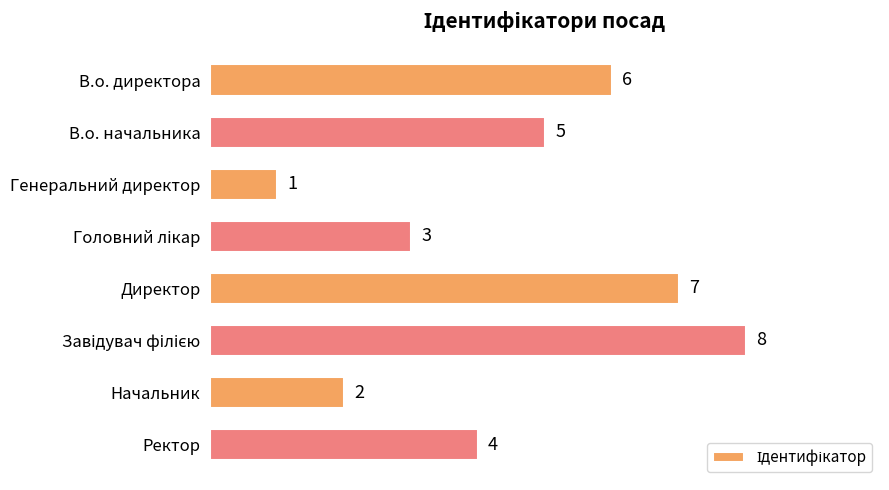

Which label corresponds to the smallest value in the chart?

Генеральний директор